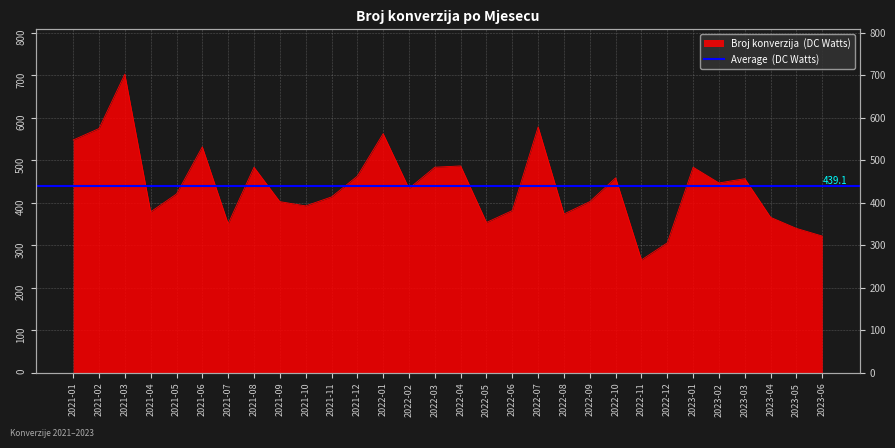

What value does the data have at 2022-03, to the nearest 50?

500